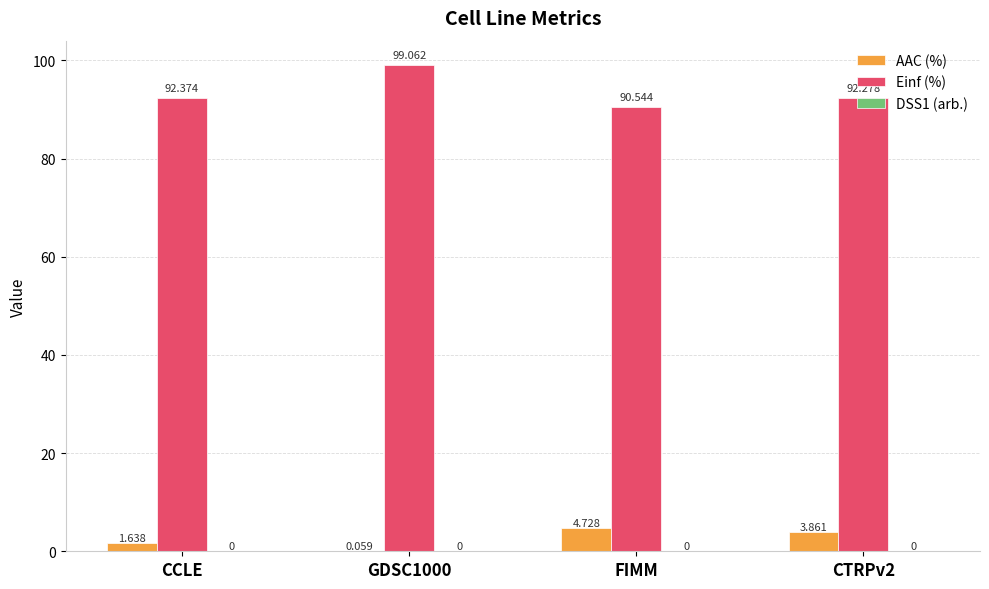

Which series has the largest total across all categories?

Einf (%)